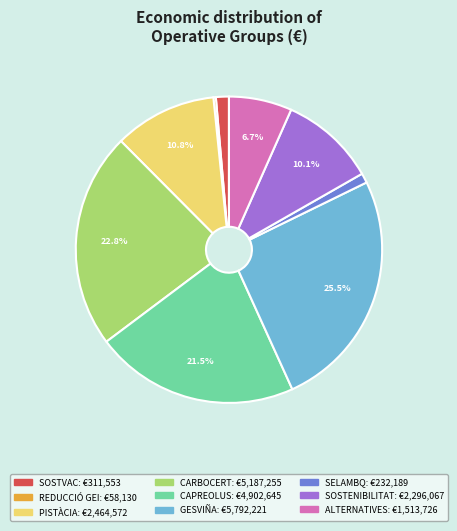

Which has a higher value, ALTERNATIVES or SOSTVAC?

ALTERNATIVES